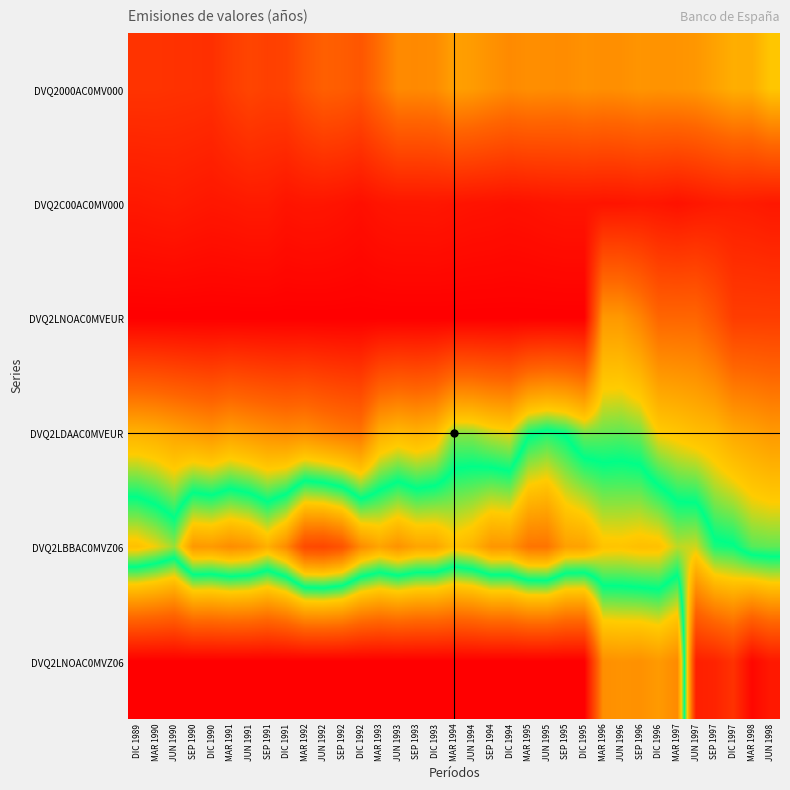

Between SEP 1992 and JUN 1993, which is larger?

JUN 1993